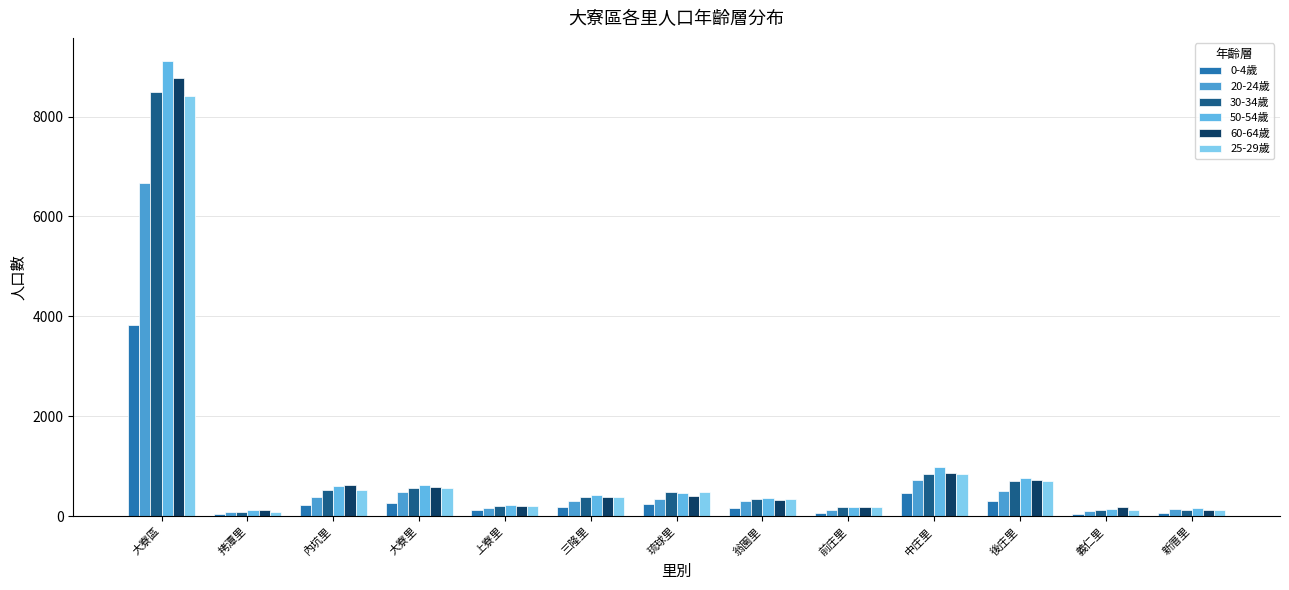

At 大寮區, list the series in order from smallest to largest.

0-4歲, 20-24歲, 25-29歲, 30-34歲, 60-64歲, 50-54歲